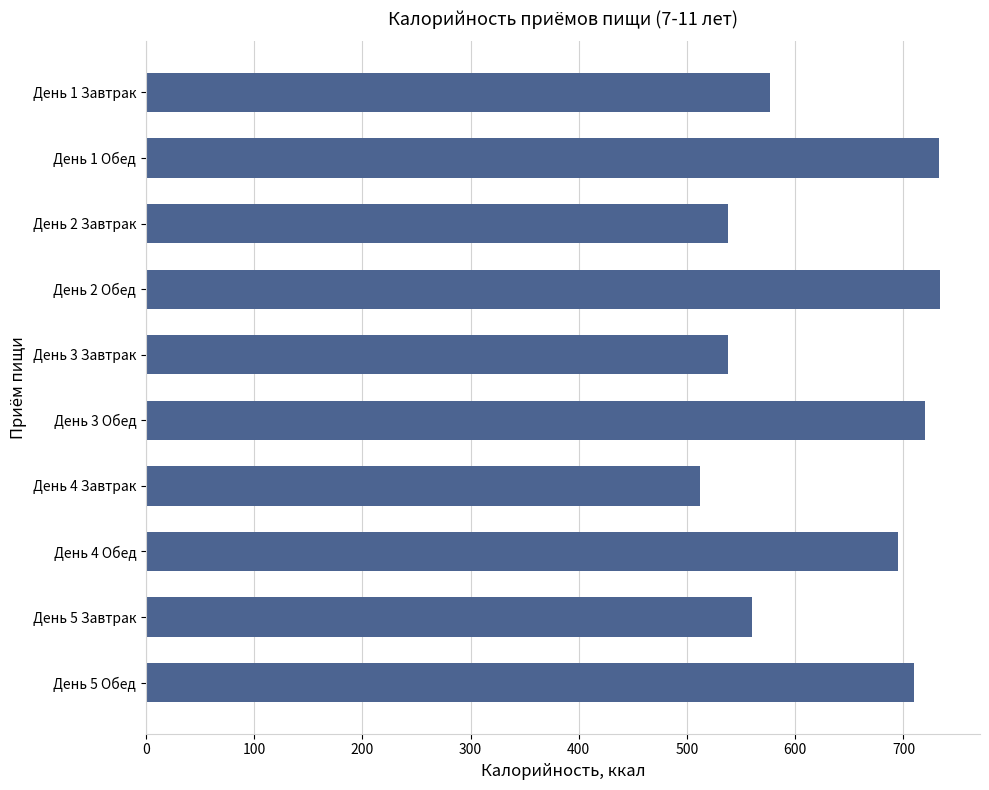

The value at День 4 Завтрак is 869. True or false?

False